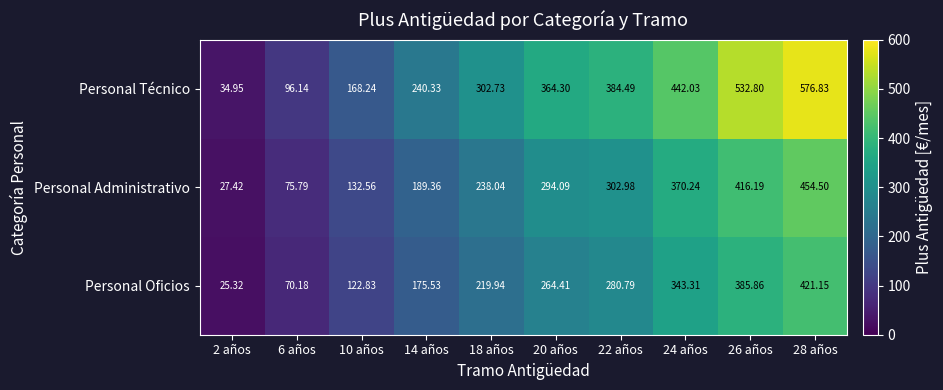

Is the value of Personal Administrativo at 24 años greater than the value of Personal Técnico at 10 años?

Yes